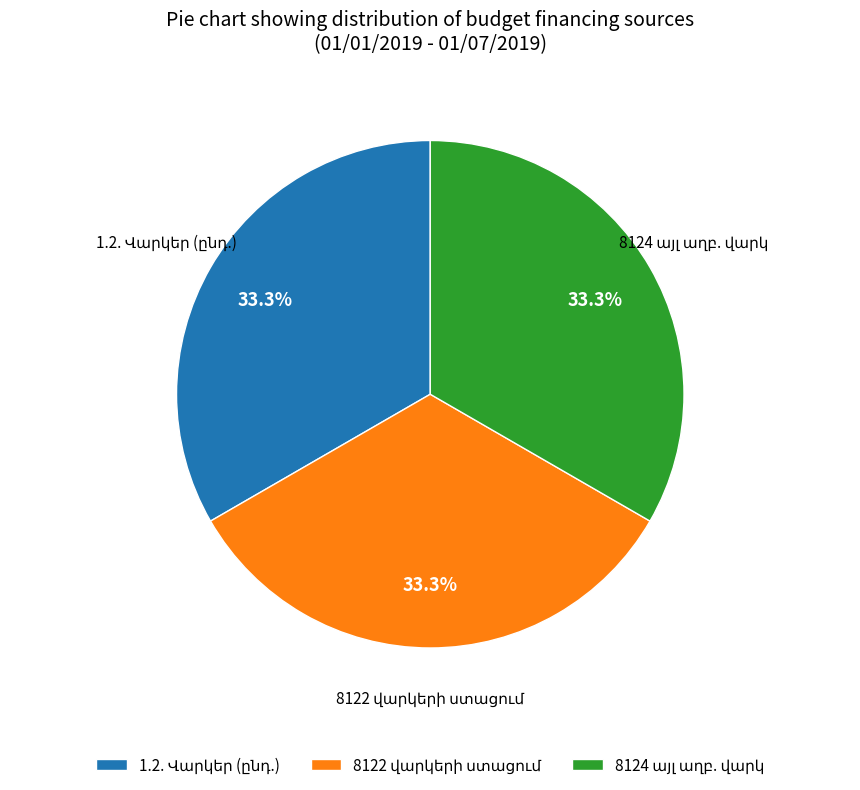

To the nearest percent, what is the average slice percentage?

33%